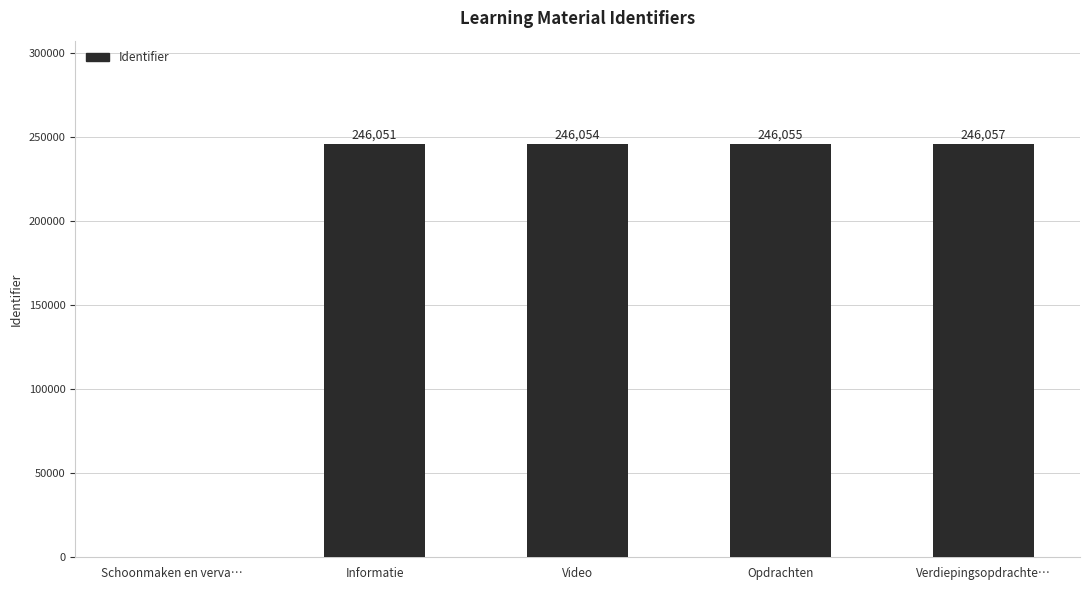

How many values are above zero?

4